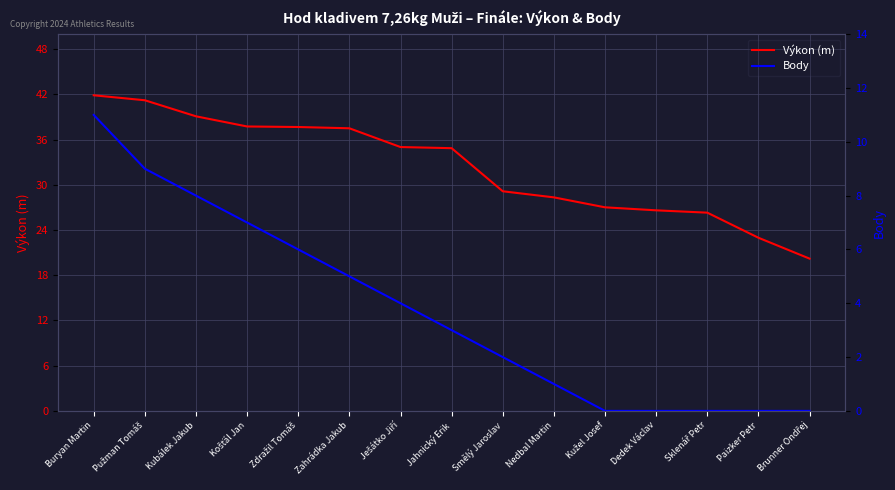

True or false: Výkon (m) and Body intersect in this chart.

False